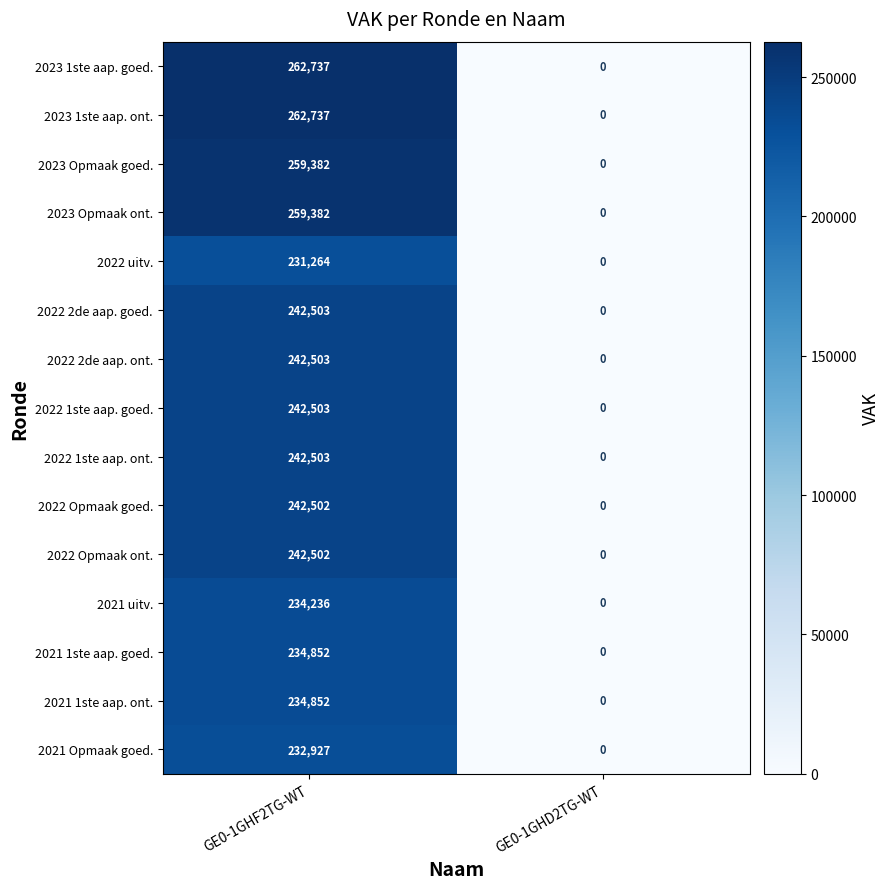

At how many categories does at least one series exceed 24514?

1